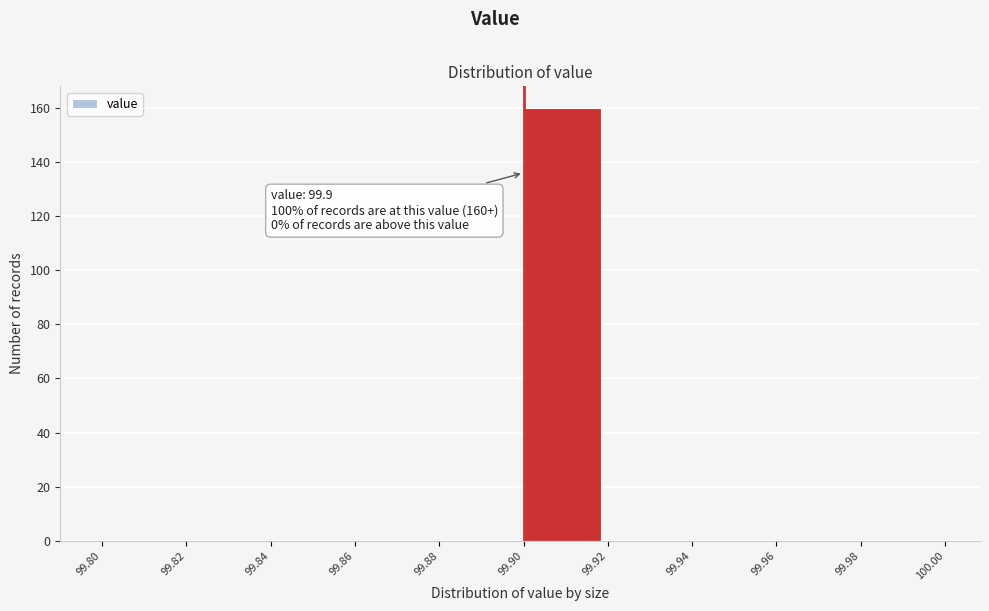

Over which range of the x-axis is the bar tallest?

99.90 to 99.92